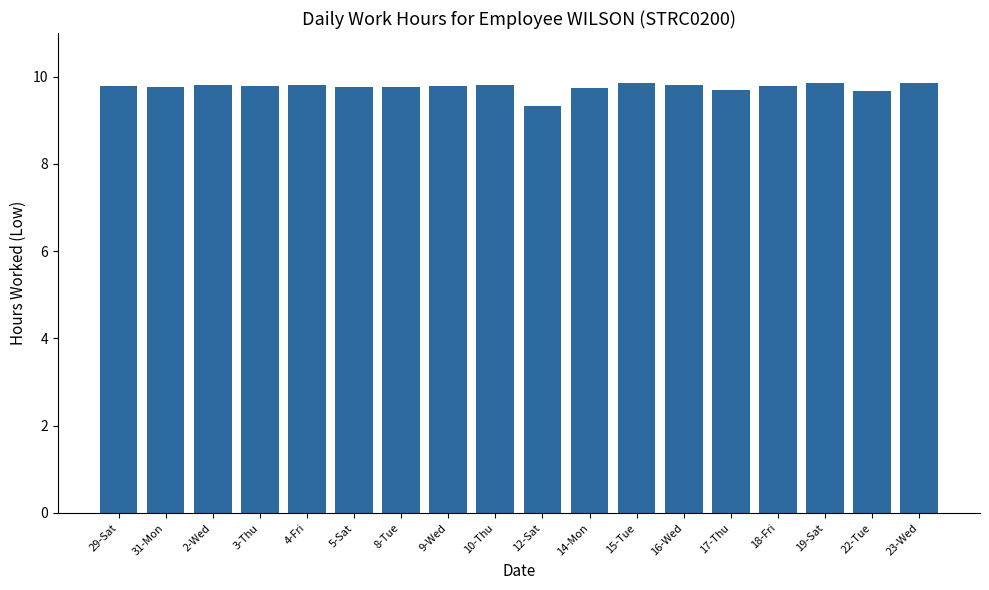

What is the maximum value shown in the chart?

9.9